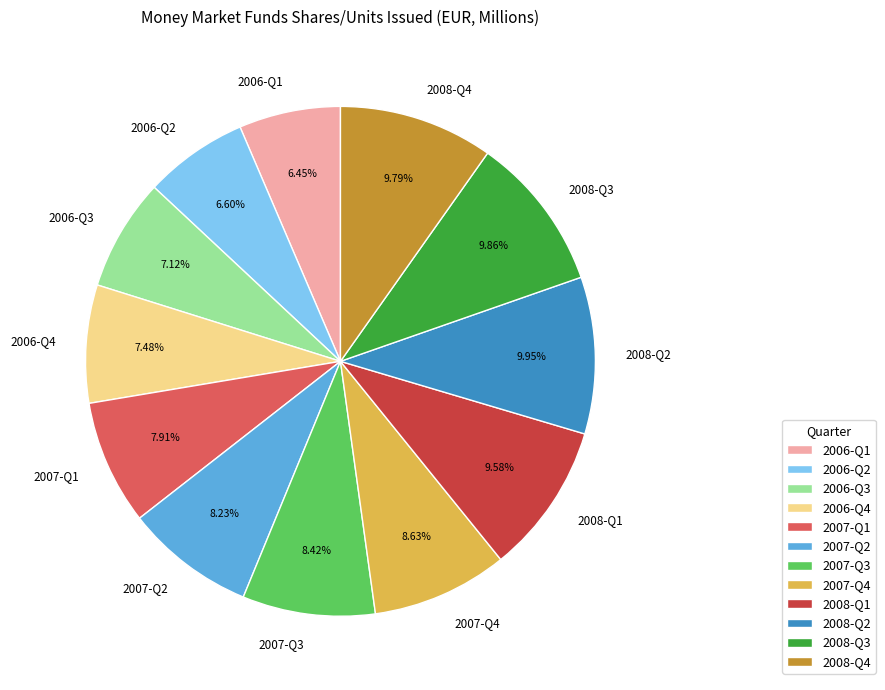

Combined, do 2006-Q3 and 2006-Q1 account for over 50%?

No